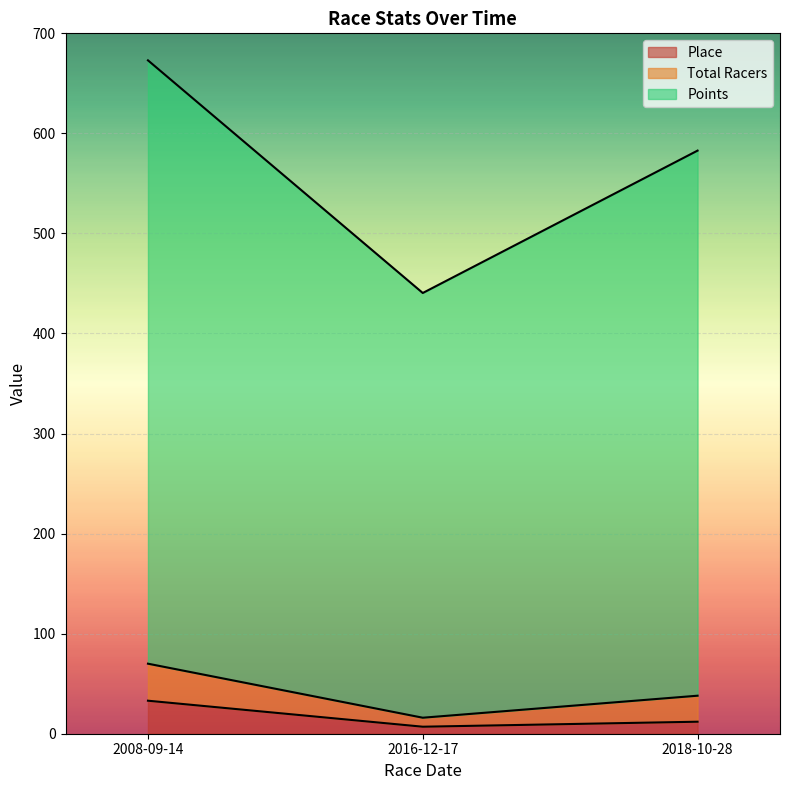

What is the maximum value for Place?

33.0